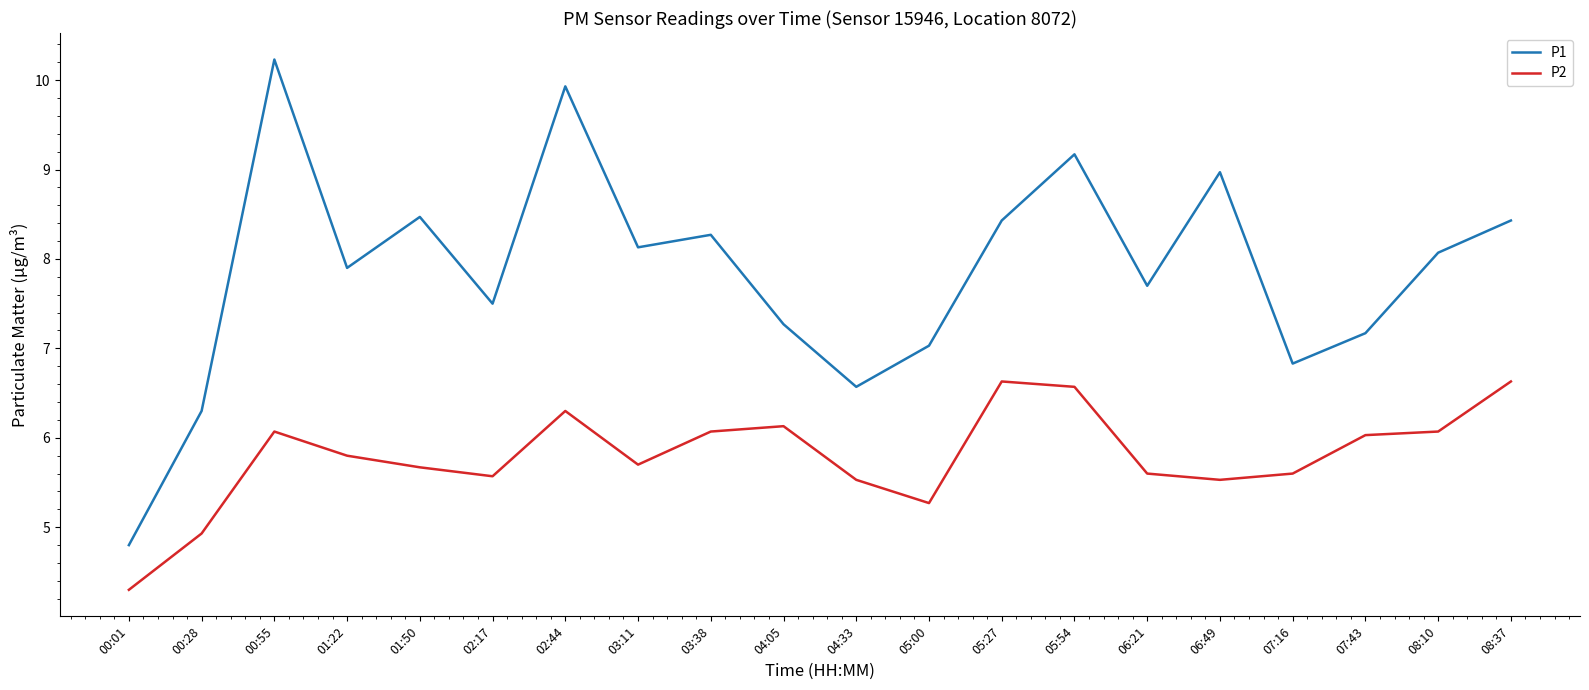

The value of P2 at 03:11 is 2.7. True or false?

False